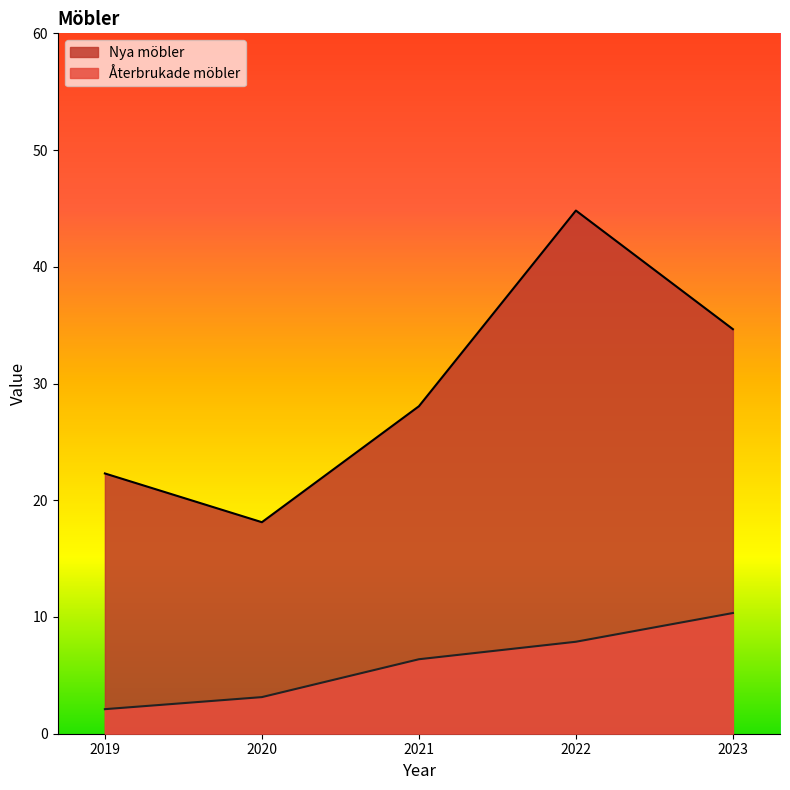

In Nya möbler, how many points are higher than both neighbors (excluding endpoints)?

1